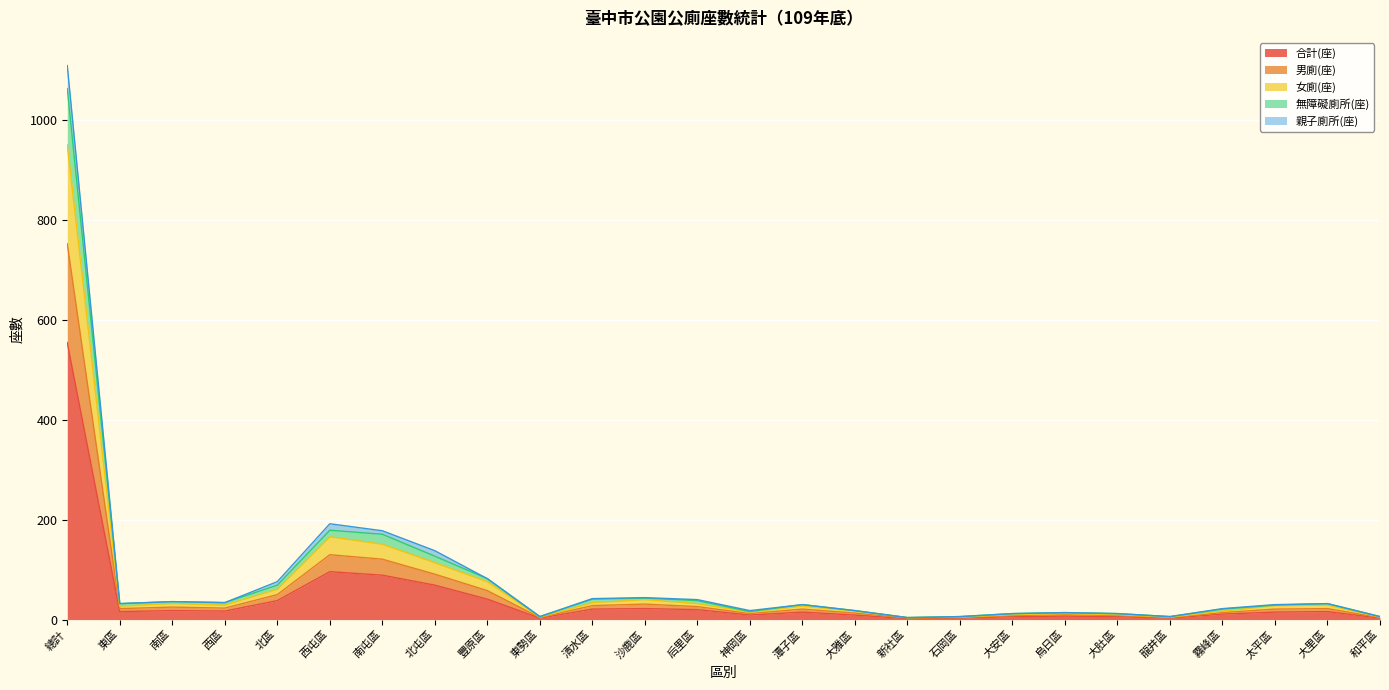

At which label does 合計(座) reach its peak?

總計